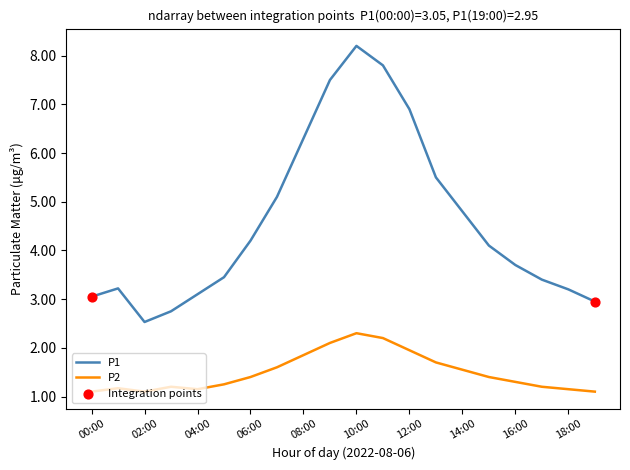

Which series has the largest total across all categories?

P1